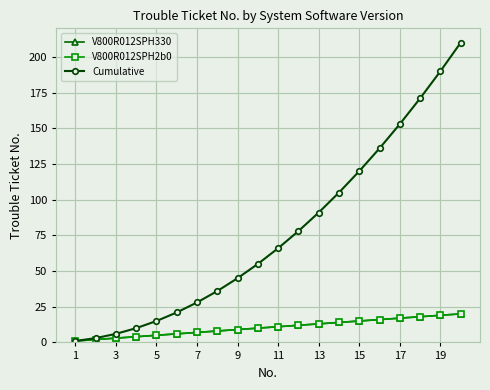

What is the value of the V800R012SPH330 point at the 15th from the left?

15